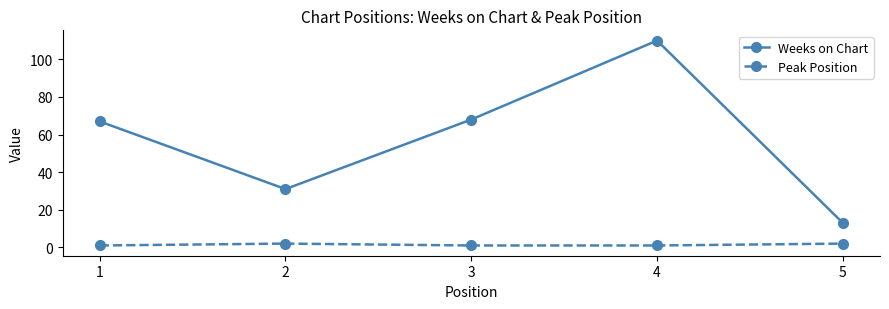

The value of Weeks on Chart at 1 is 102. True or false?

False